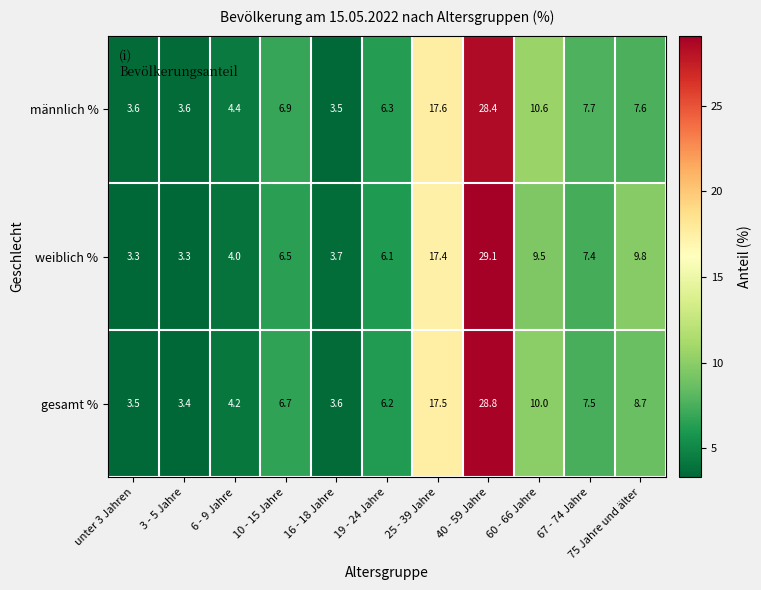

List the series in order of their peak value, lowest first.

männlich %, gesamt %, weiblich %